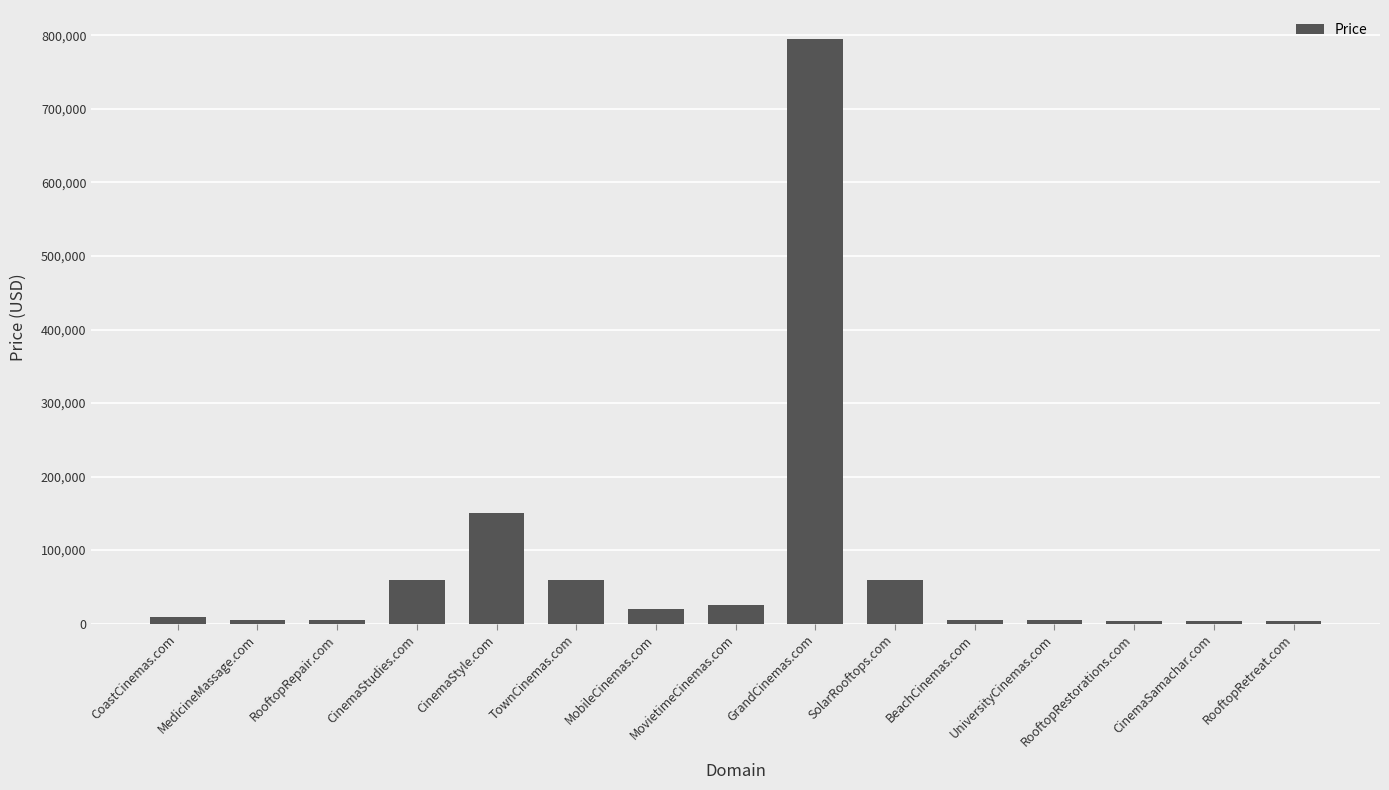

At which label is the value closest to 398888?

CinemaStyle.com